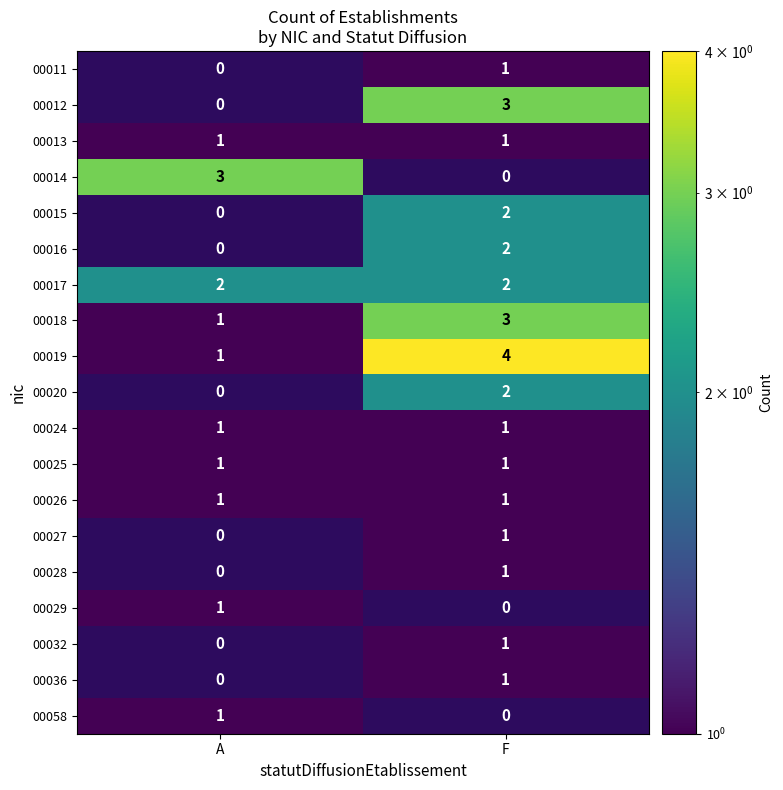

List the labels in order of 22 value, smallest first.

F, A